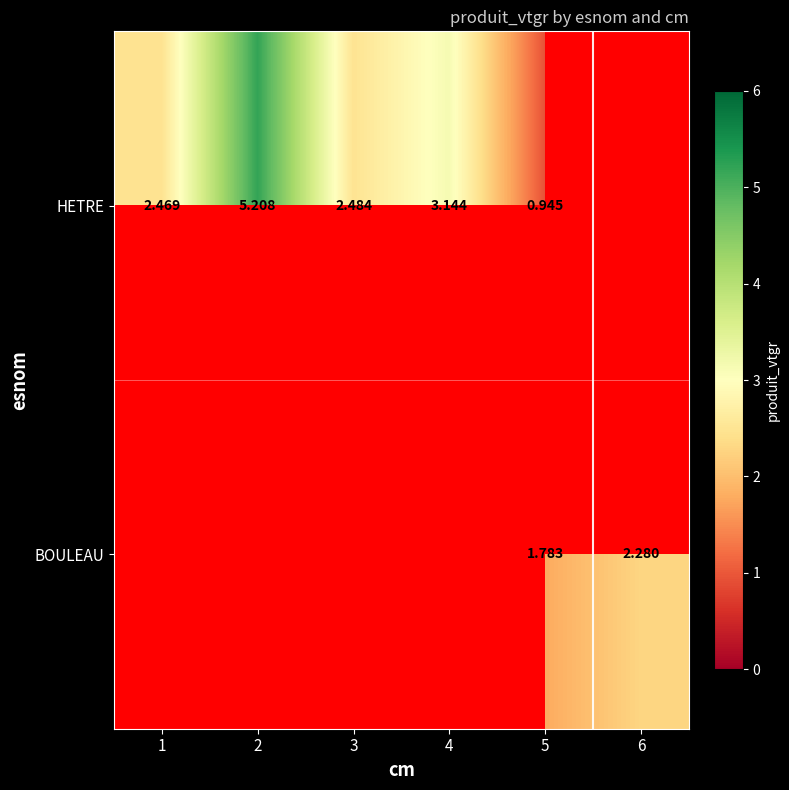

Is it true that BOULEAU equals 1.8 at 5?

True